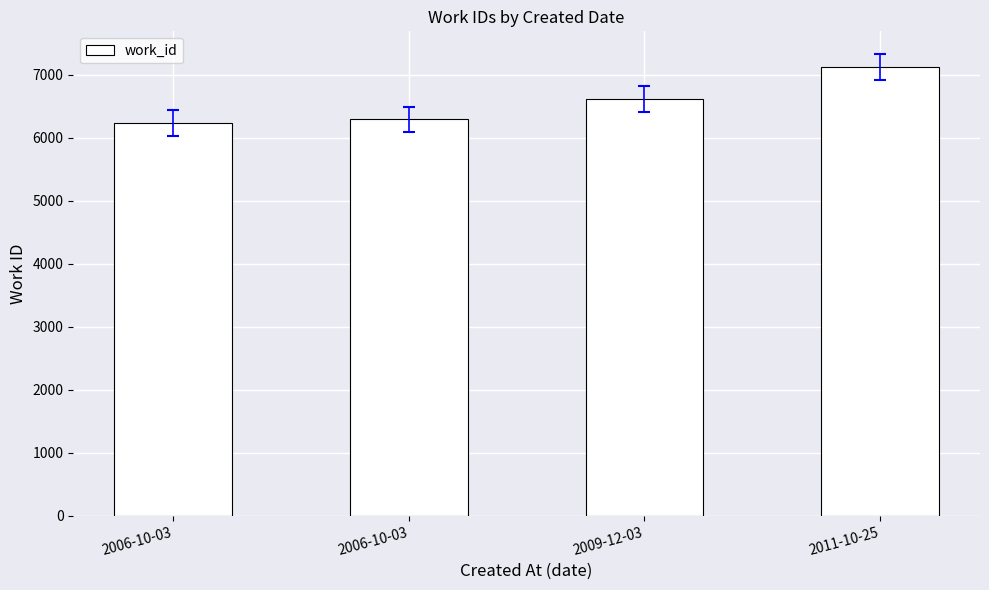

How many bars are there in total?

4